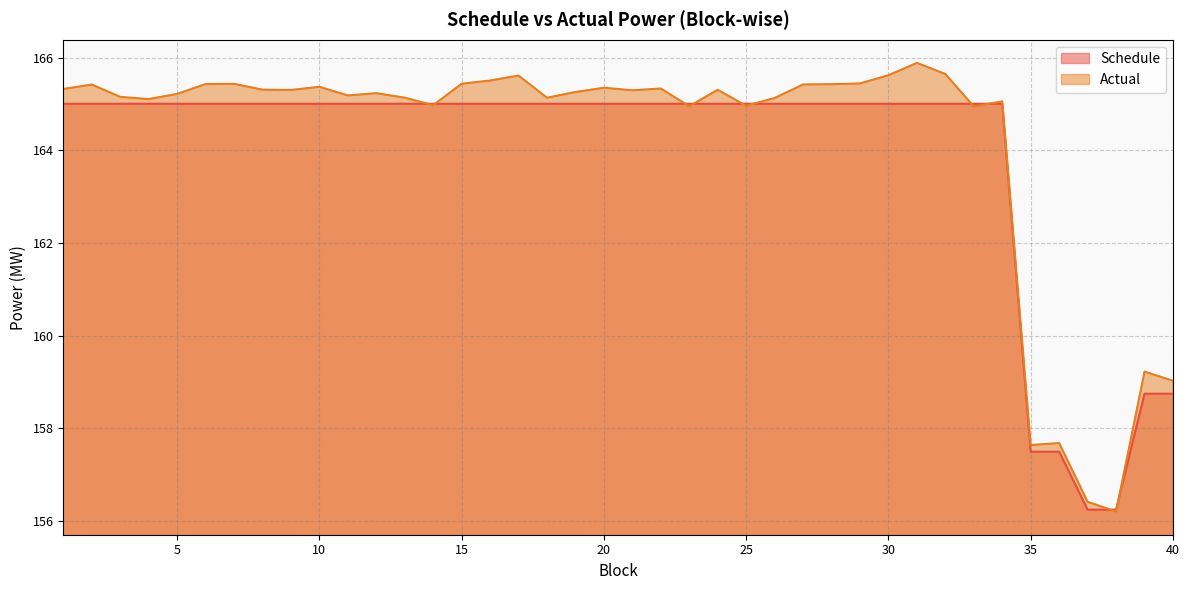

How many values in the Actual series exceed 165?

30